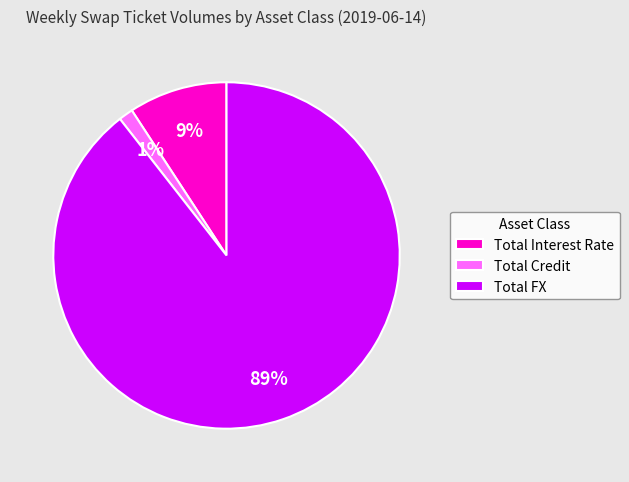

Combined, do Total FX and Total Interest Rate account for over 50%?

Yes